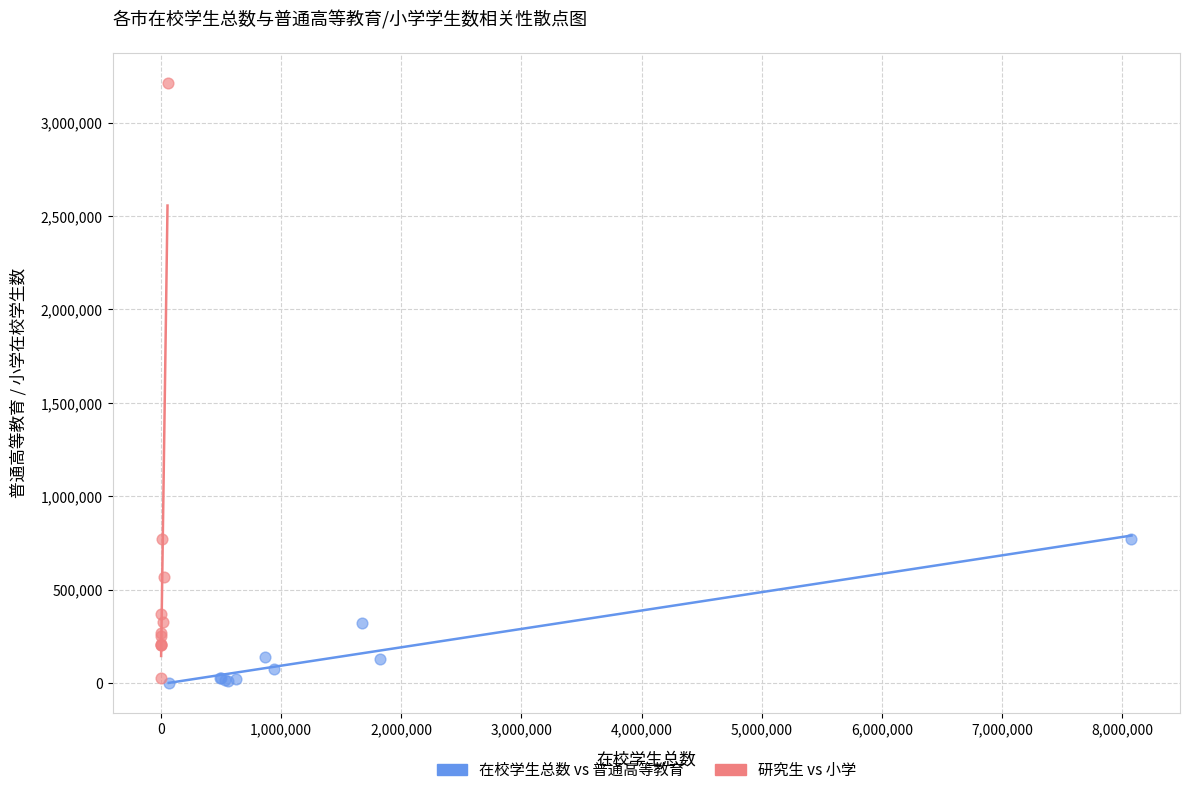

Which series reaches the maximum Y coordinate?

研究生 vs 小学